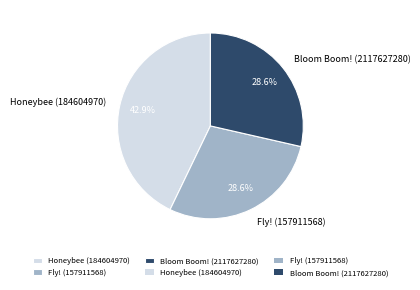

The Fly! (157911568) slice represents 22% of the pie. True or false?

False